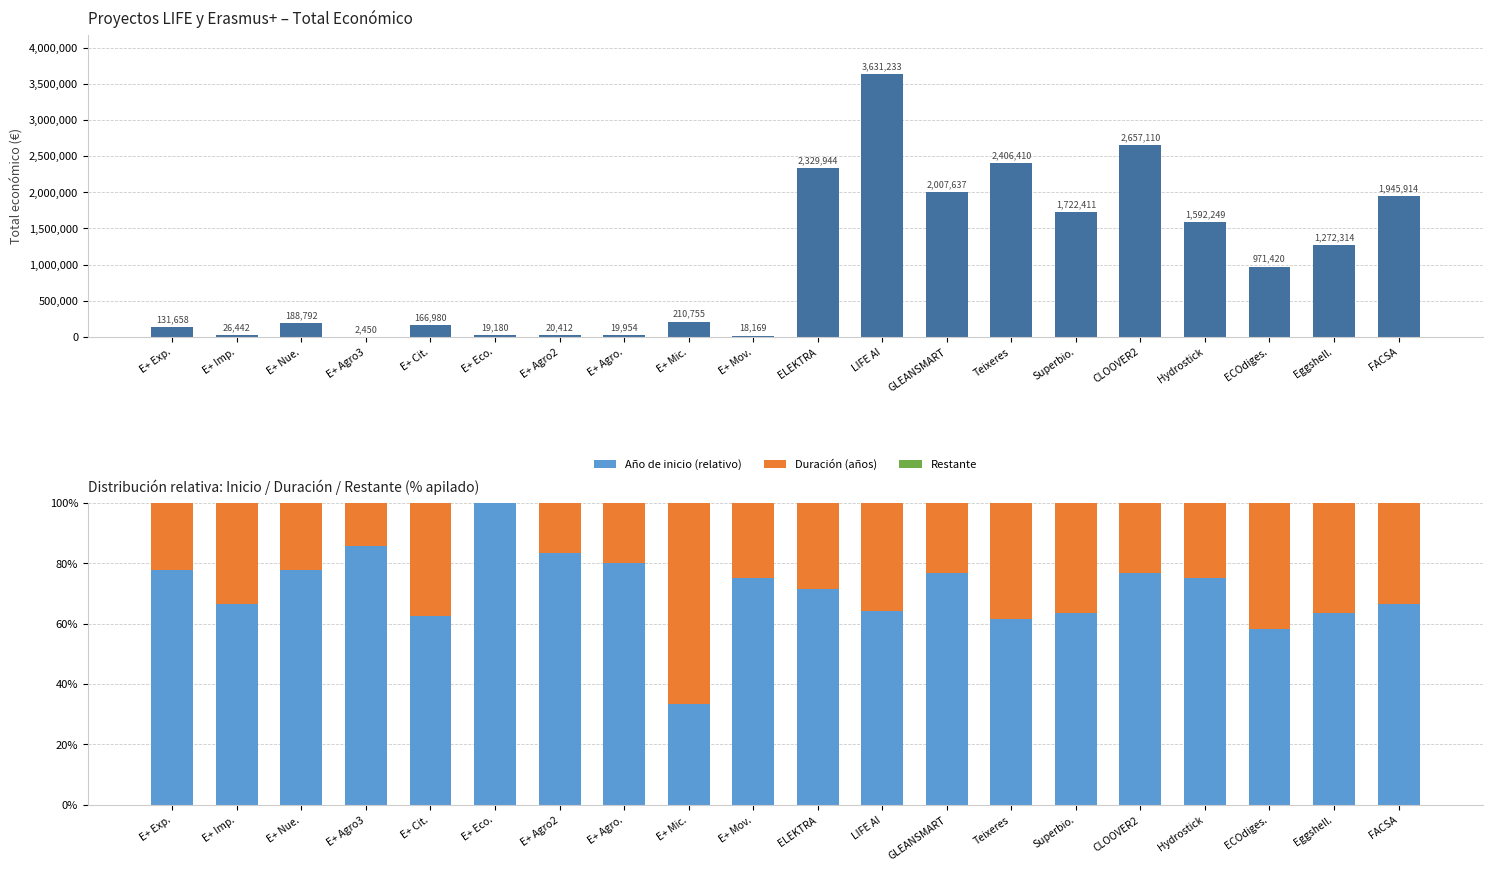

Which series has the widest spread of values?

Total económico